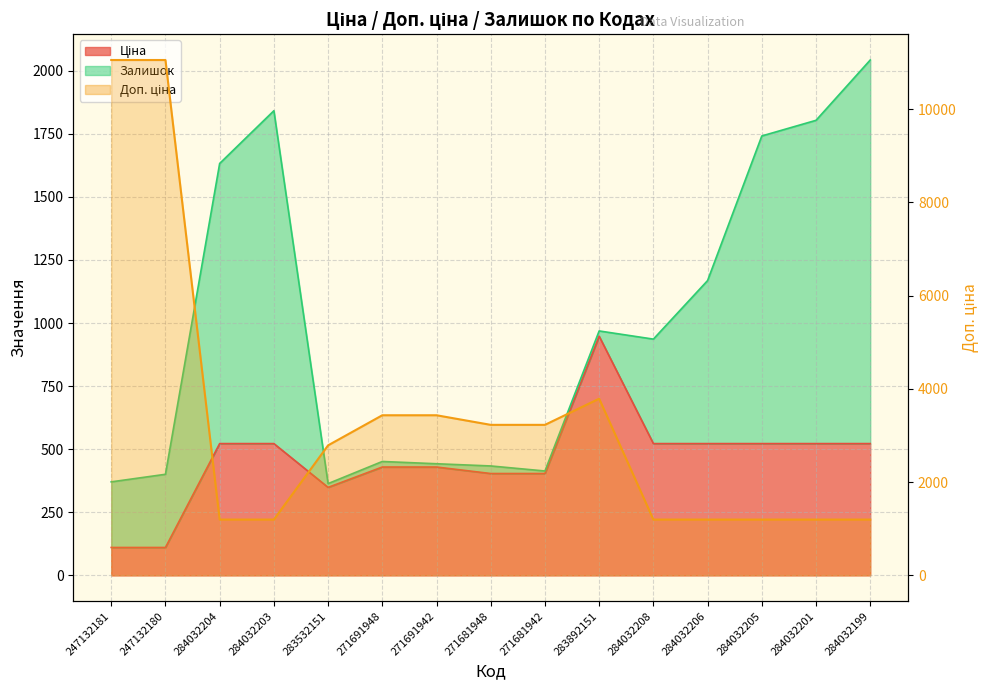

The chart shows a value of 17138.8 at 247132181. True or false?

False